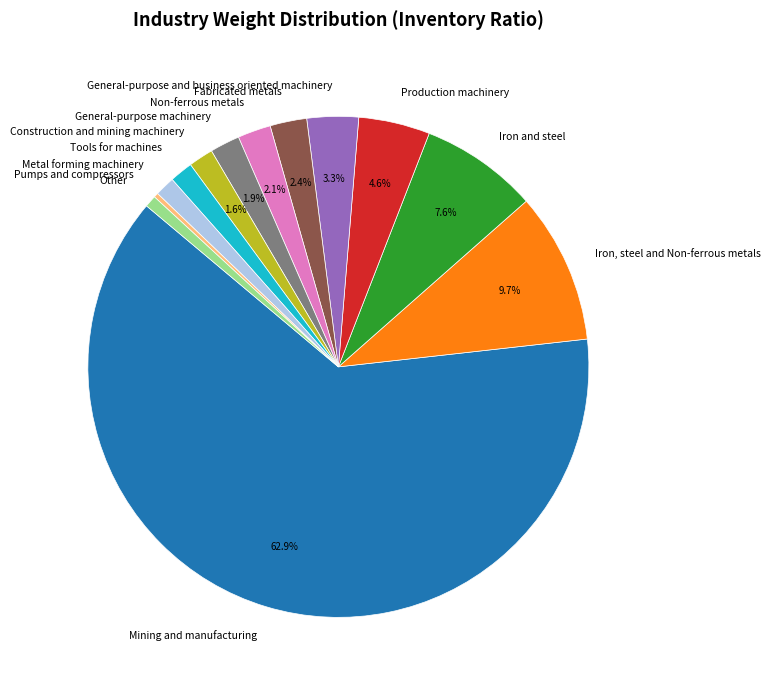

To the nearest percent, what is the average slice percentage?

8%